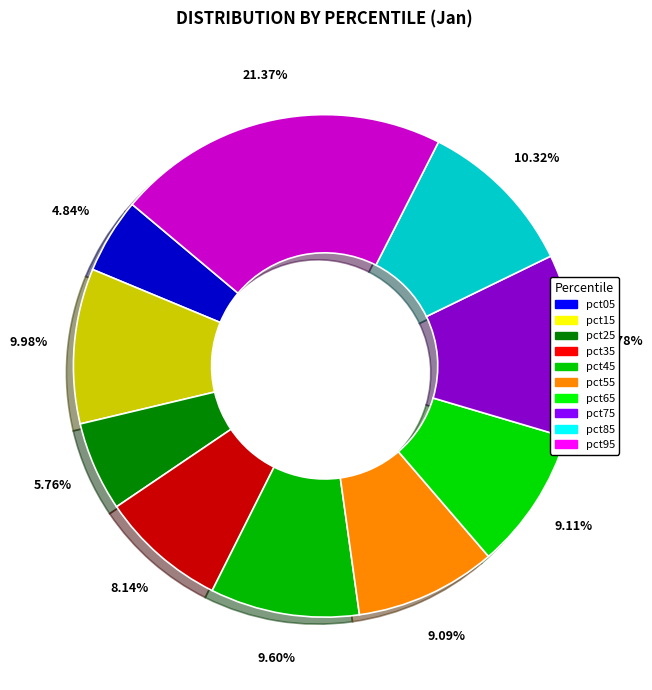

Which category has the biggest portion of the pie?

pct95